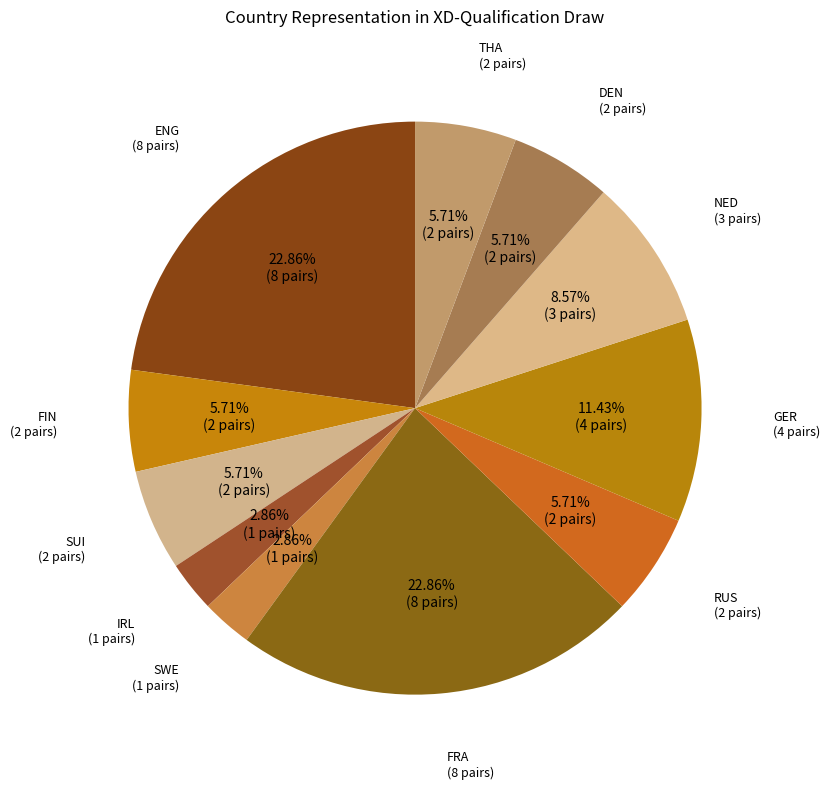

Between SUI and ENG, which is larger?

ENG